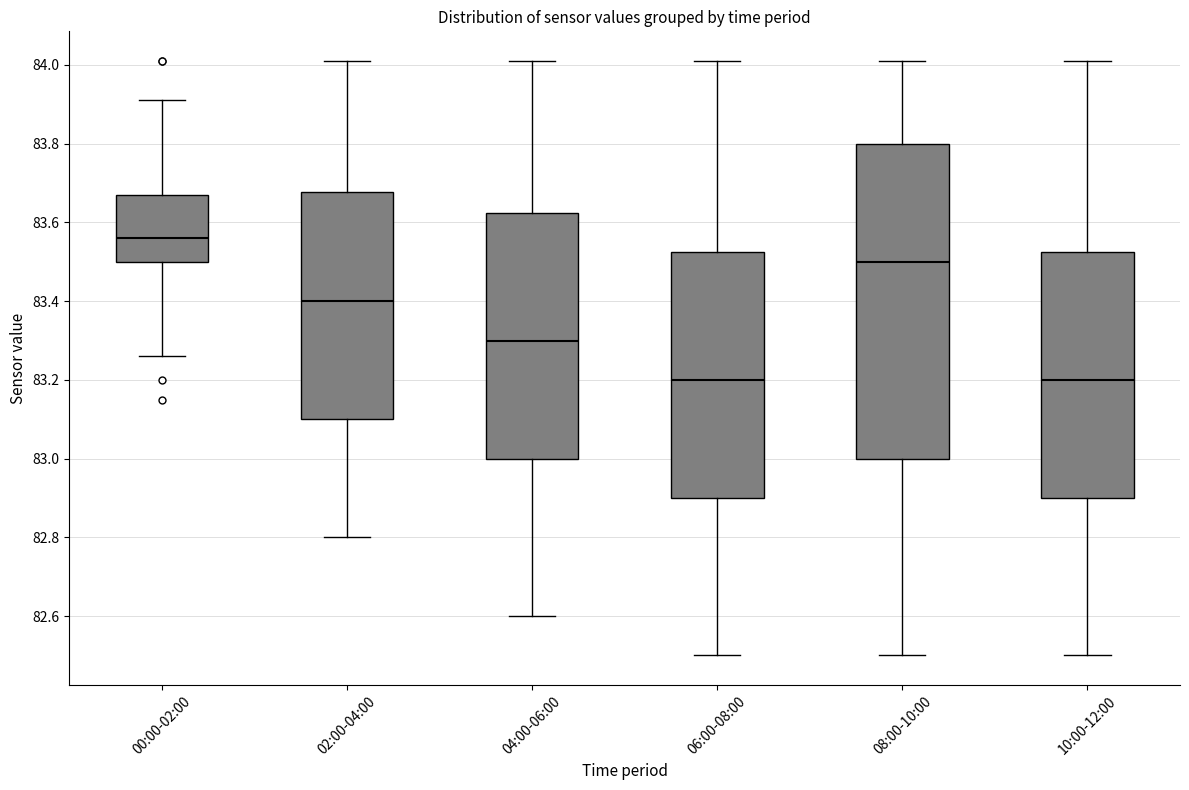

Where does the median line of the box for 10:00-12:00 sit on the y-axis? The values are not printed on the chart, so give them approximately, as read against the axis.

83.20